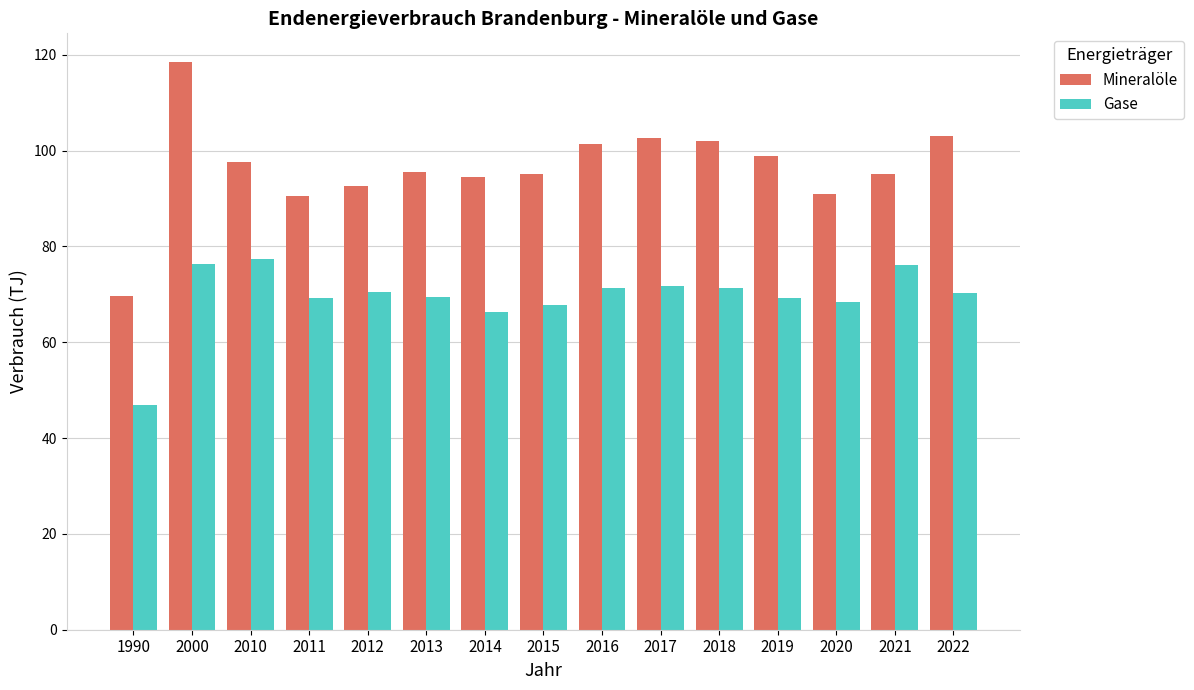

What is the average value of the Gase series?

69.5